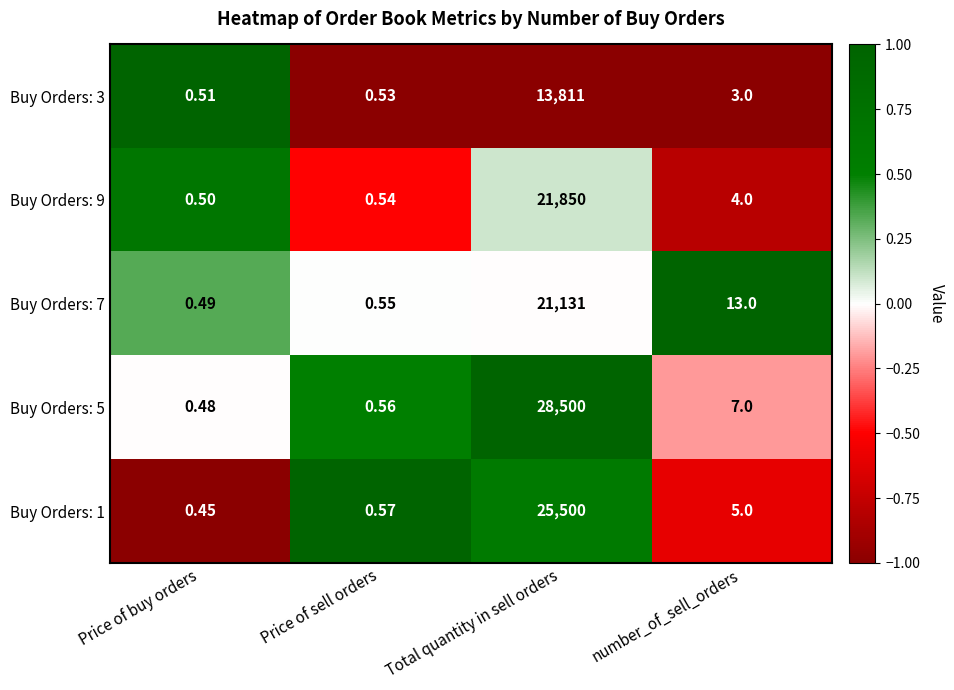

Which category has the highest value in the Buy Orders: 9 series?

Total quantity in sell orders